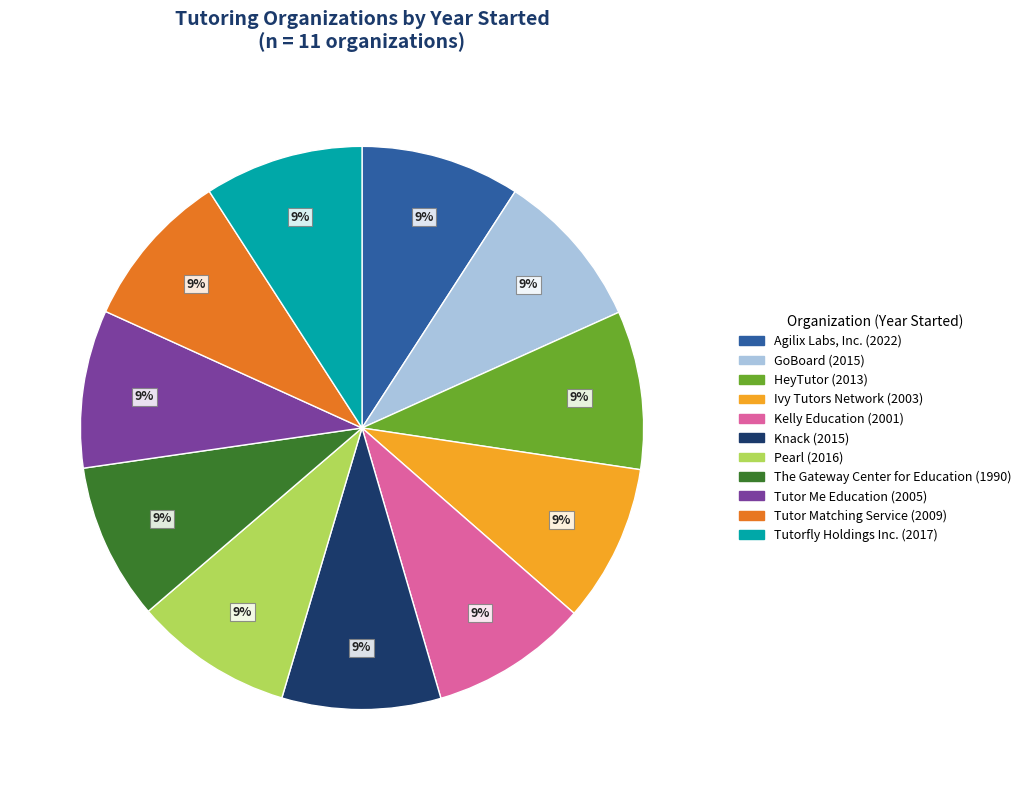

Combined, do Pearl and Tutor Me Education account for over 50%?

No